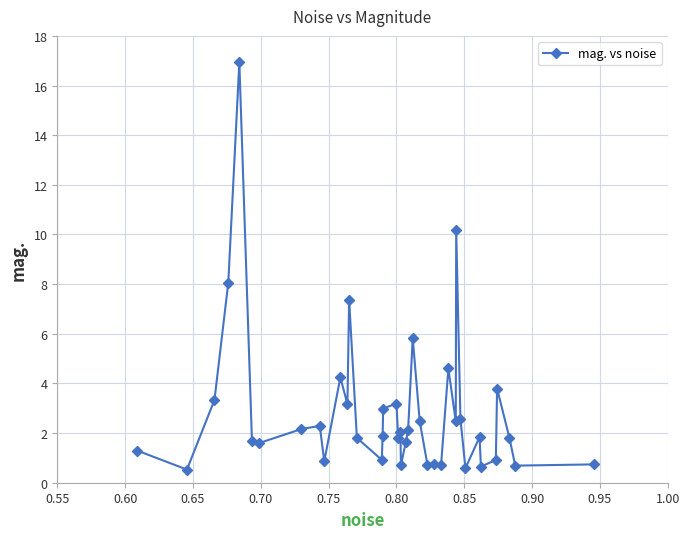

True or false: there are more than 1 points higher than both neighbors.

True